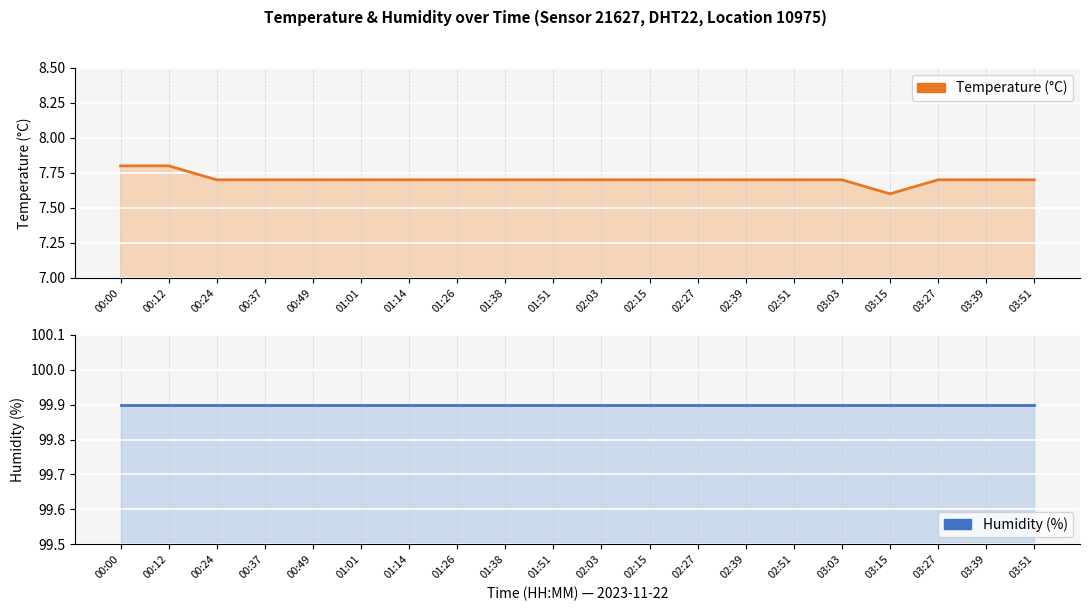

List the series in order of their peak value, lowest first.

temperature, humidity